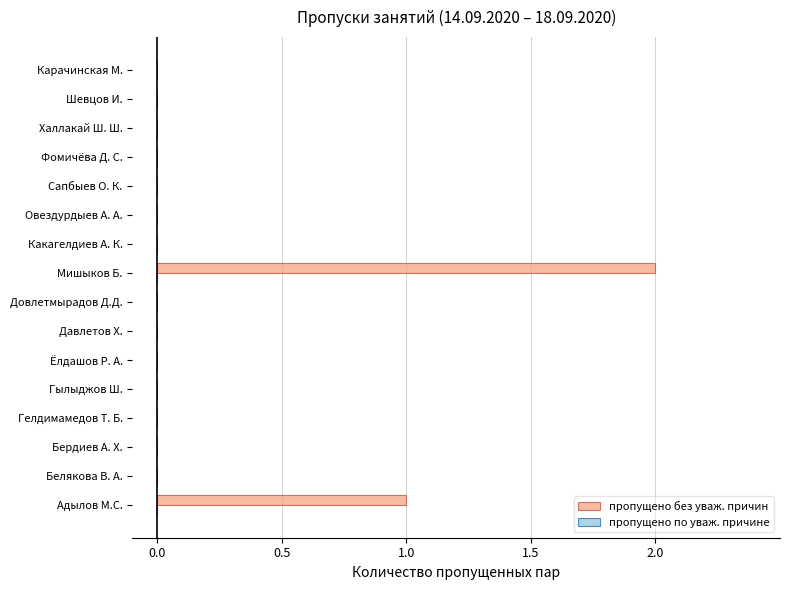

Is it true that the value at Халлакай Ш. Ш. is 0?

True